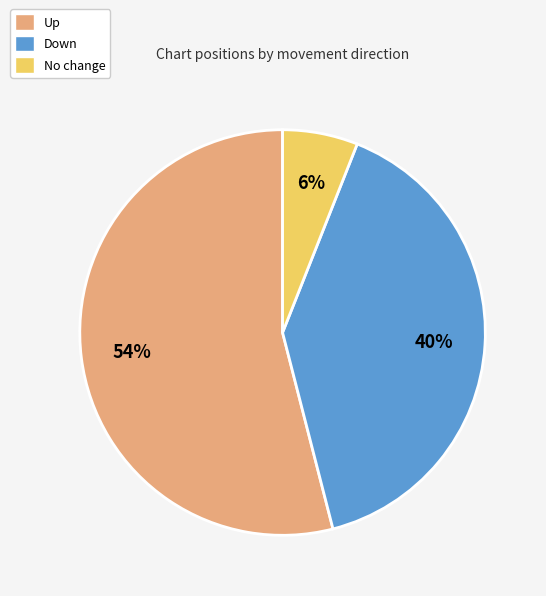

Is the sum of Down and No change greater than half?

No